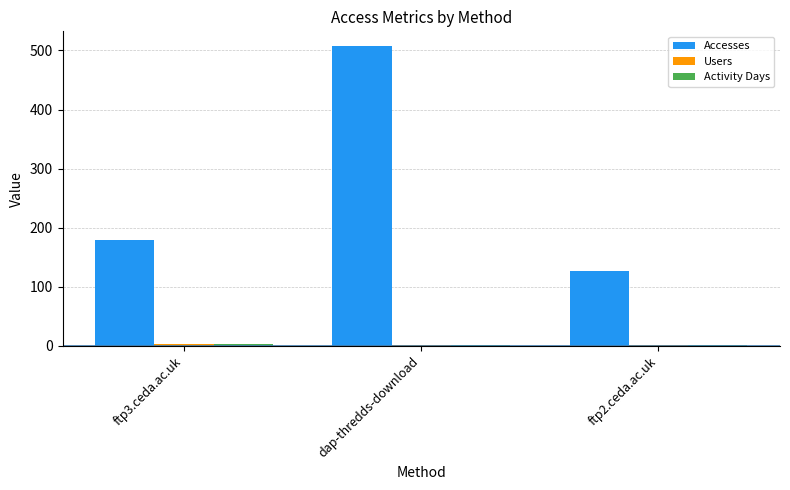

Which series has the largest total across all categories?

Accesses